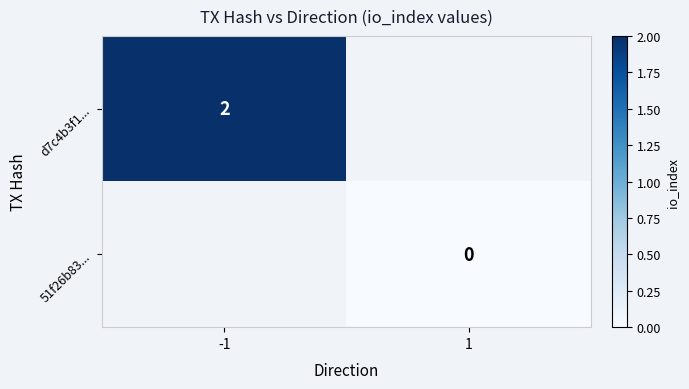

The d7c4b3f1... series shows 3 at -1. True or false?

False